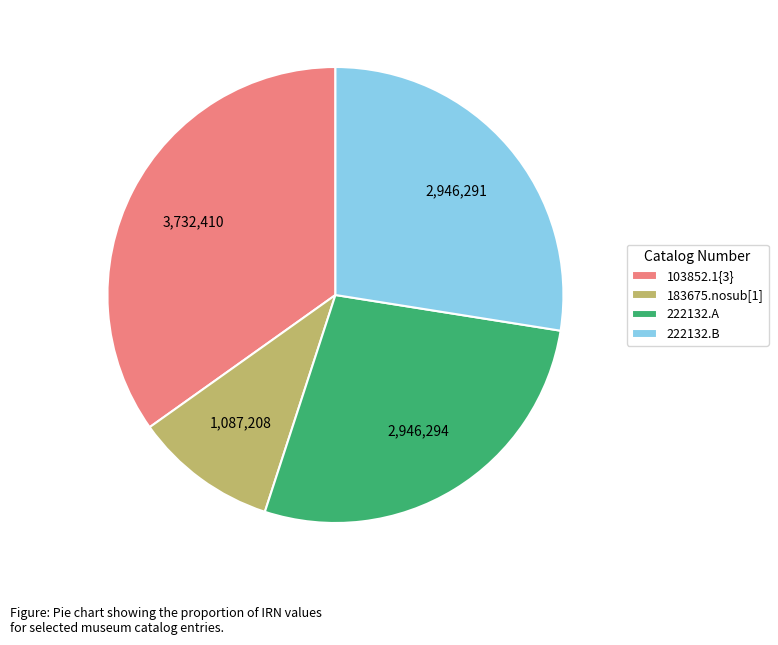

Do 183675.nosub[1] and 103852.1{3} together represent more than half of the pie?

No